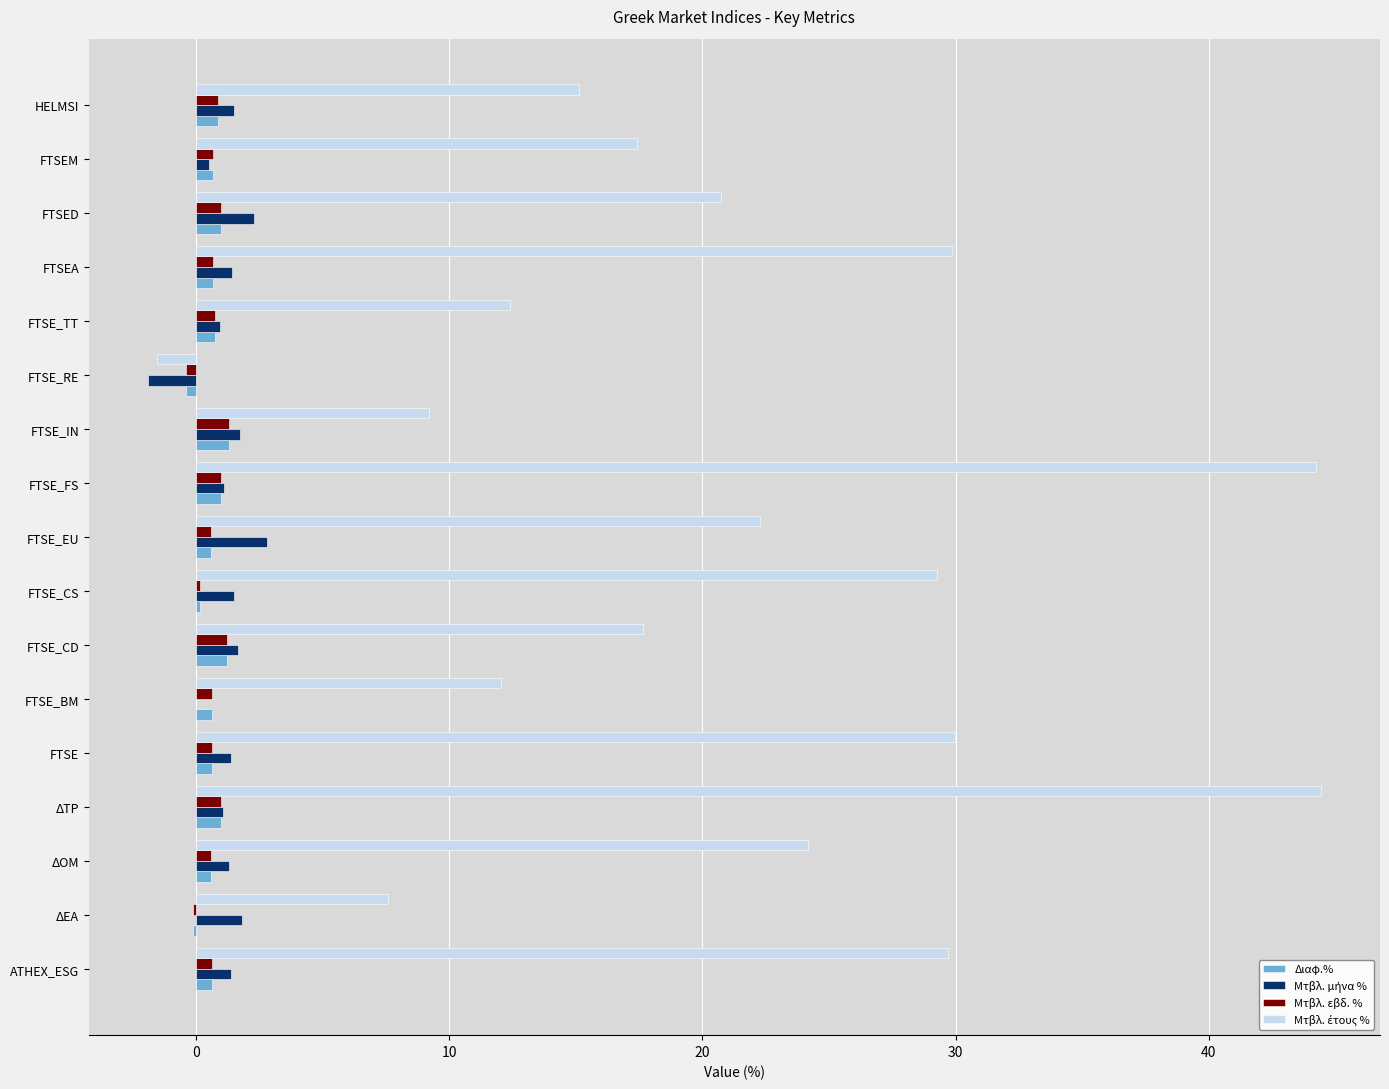

What is the sum of all Διαφ.% values?

11.3